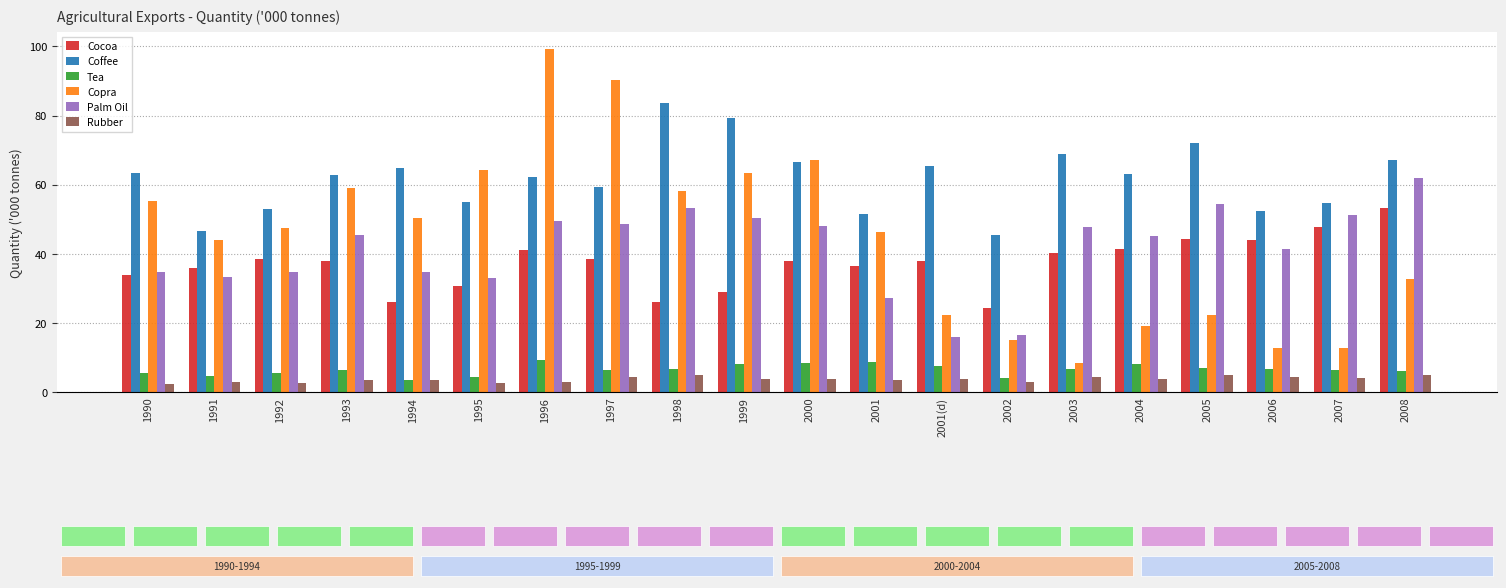

List the series in order of their peak value, highest first.

Copra, Coffee, Palm Oil, Cocoa, Tea, Rubber